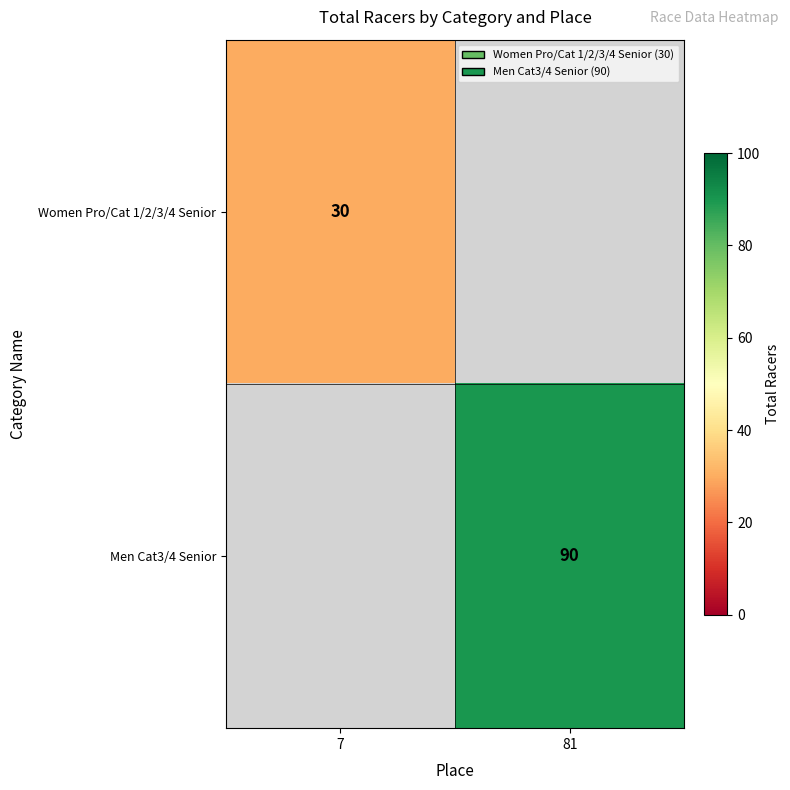

The Women Pro/Cat 1/2/3/4 Senior series shows 30 at 7. True or false?

True